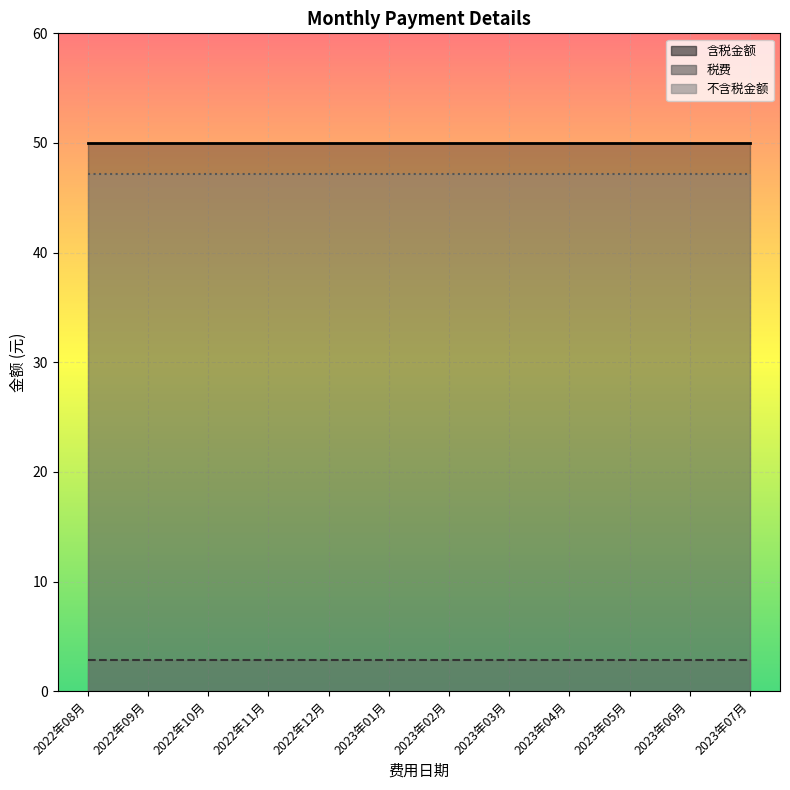

What position from the left is 2023年07月?

12